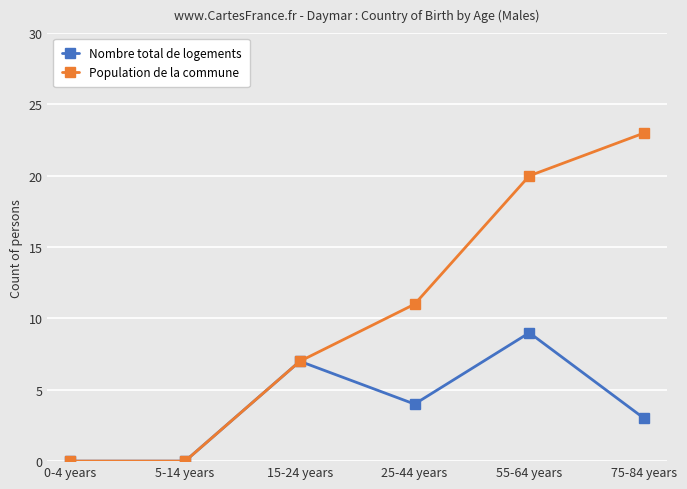

How many lines are shown in the chart?

2